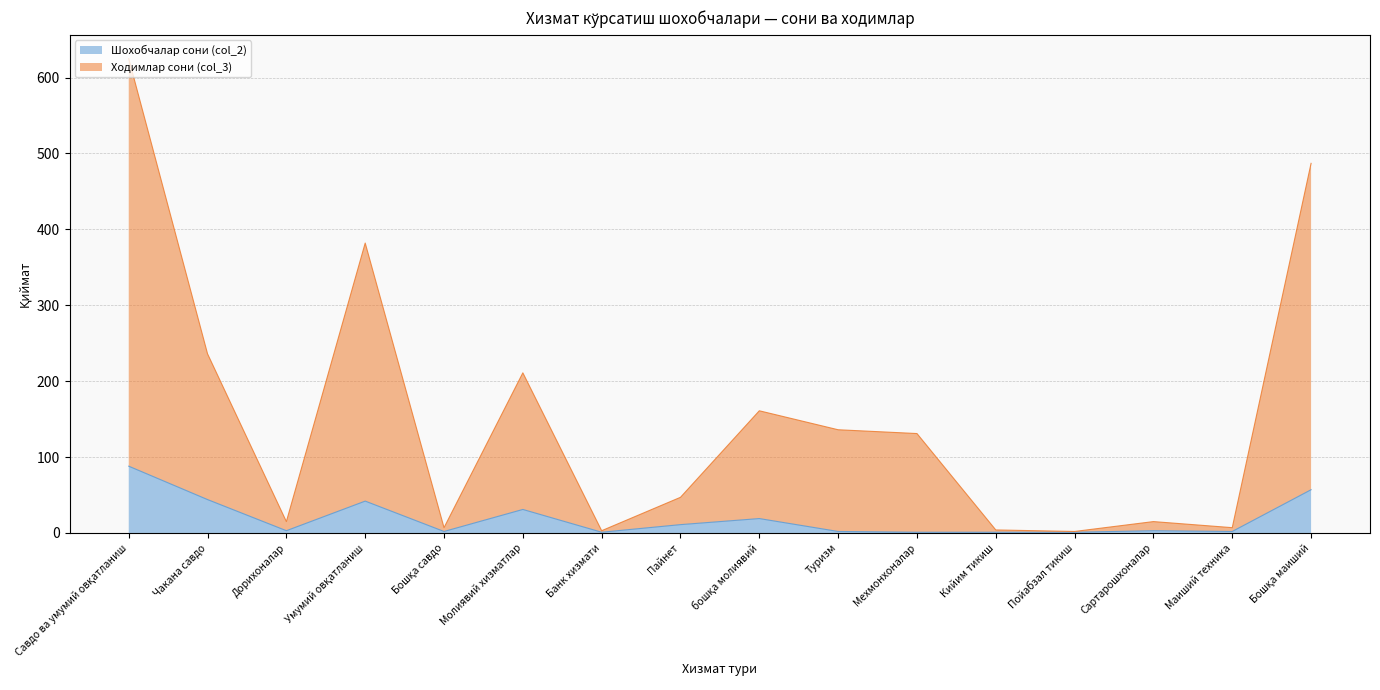

How many data points in Шохобчалар сони (col_2) are less than 3?

7